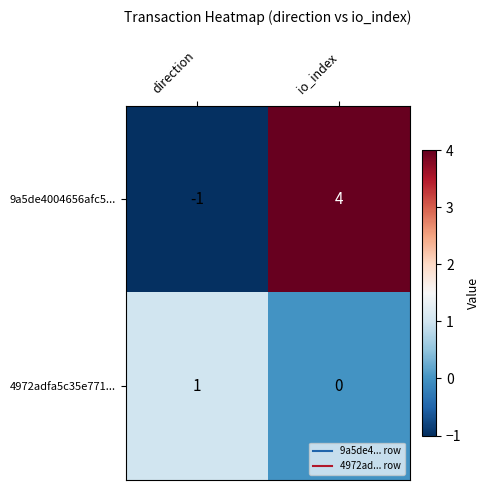

True or false: 9a5de4004656afc5... has a value of 4 at io_index.

True